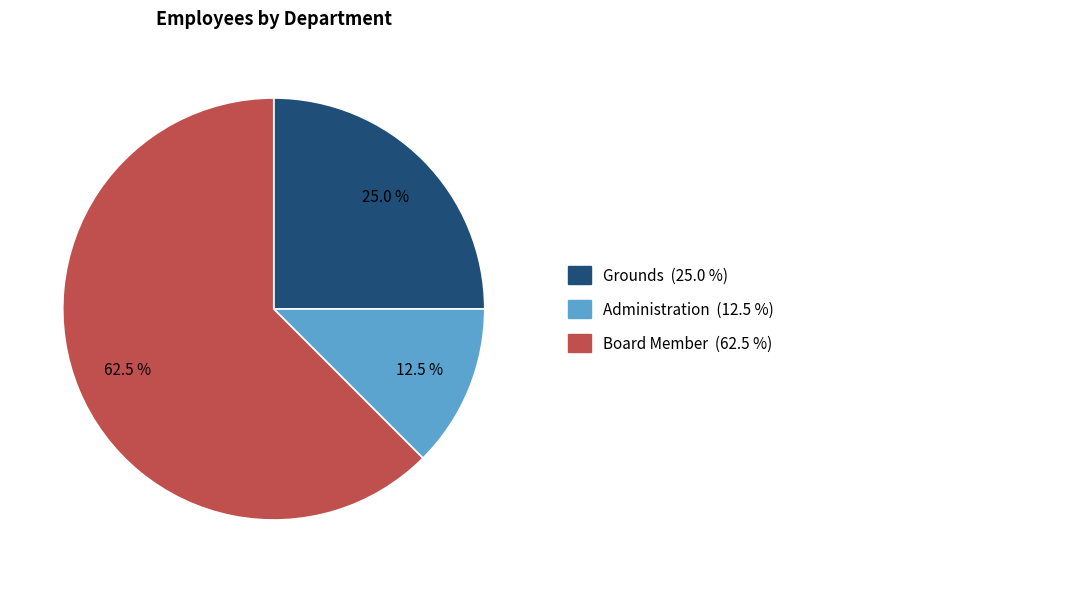

Does any single category account for the majority?

Yes